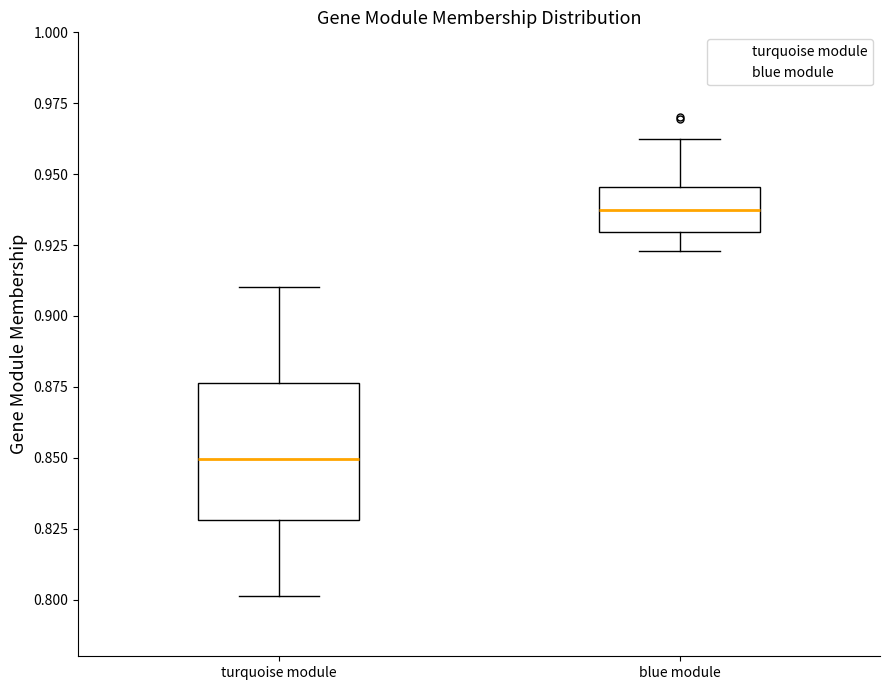

Which box is the tallest, from its lower edge to its upper edge?

turquoise module